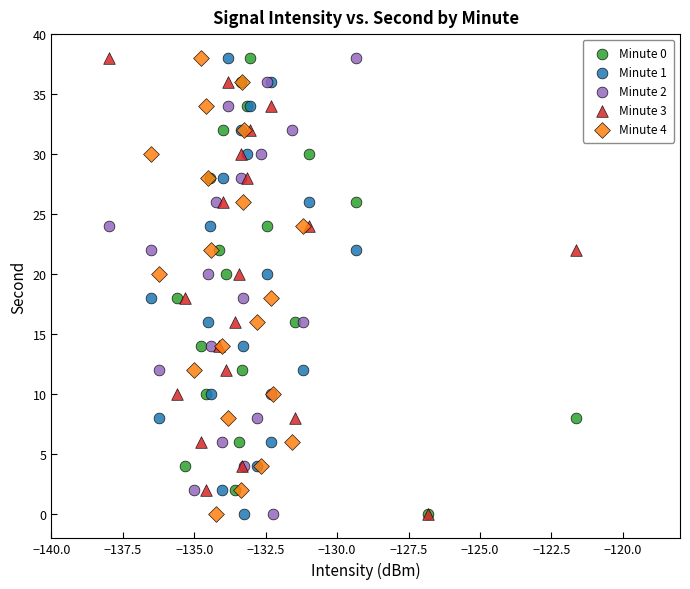

What are all the series names shown in the legend?

Minute 0, Minute 1, Minute 2, Minute 3, Minute 4